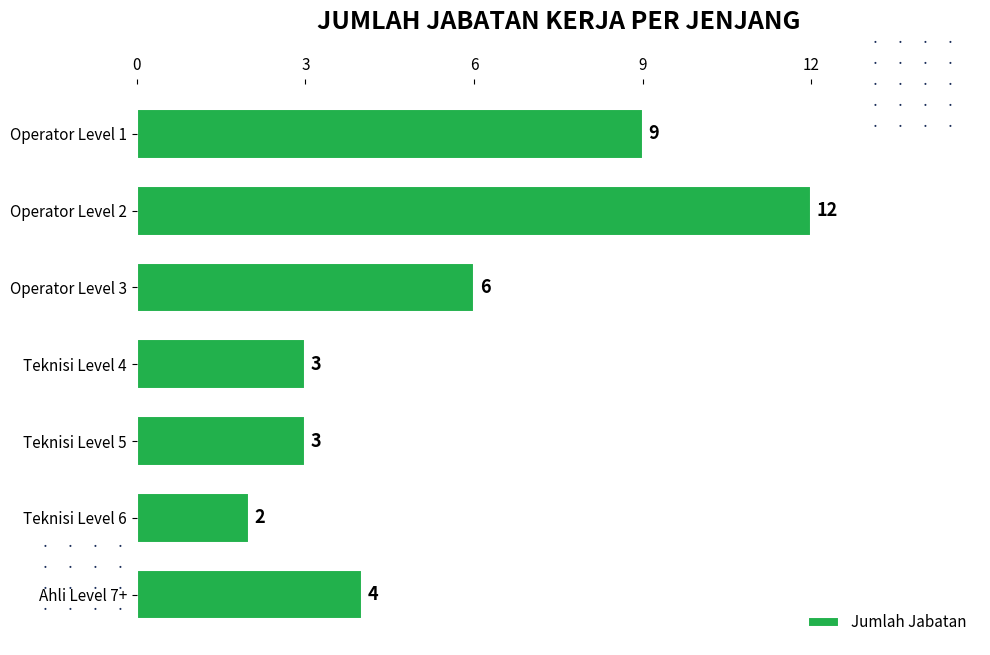

What is the minimum value shown in the chart?

2